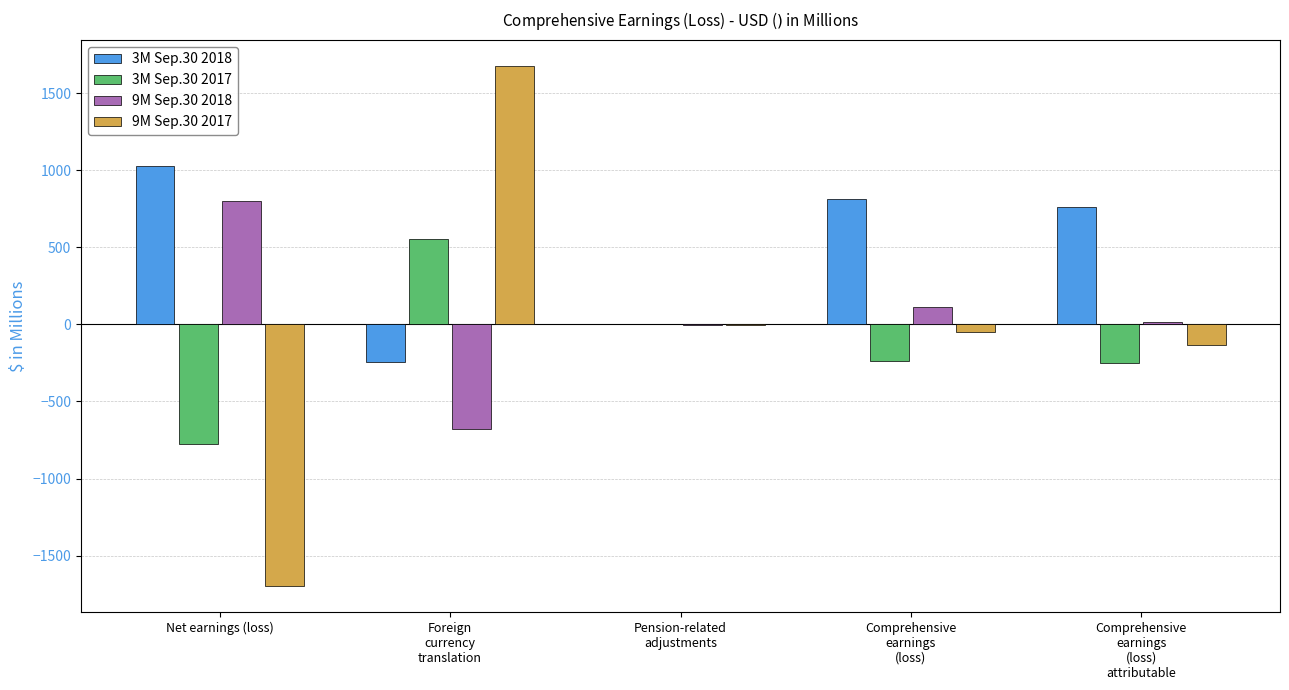

Which series has the widest spread of values?

9M Sep.30 2017